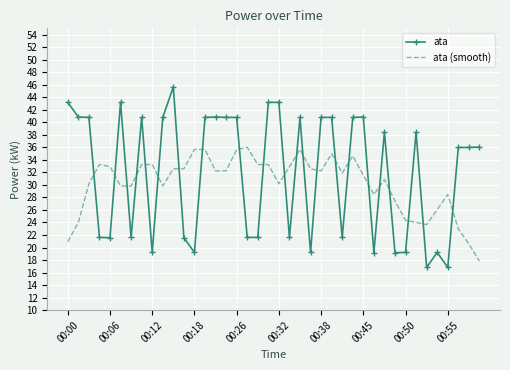

What are all the series names shown in the legend?

ata, ata (smooth)